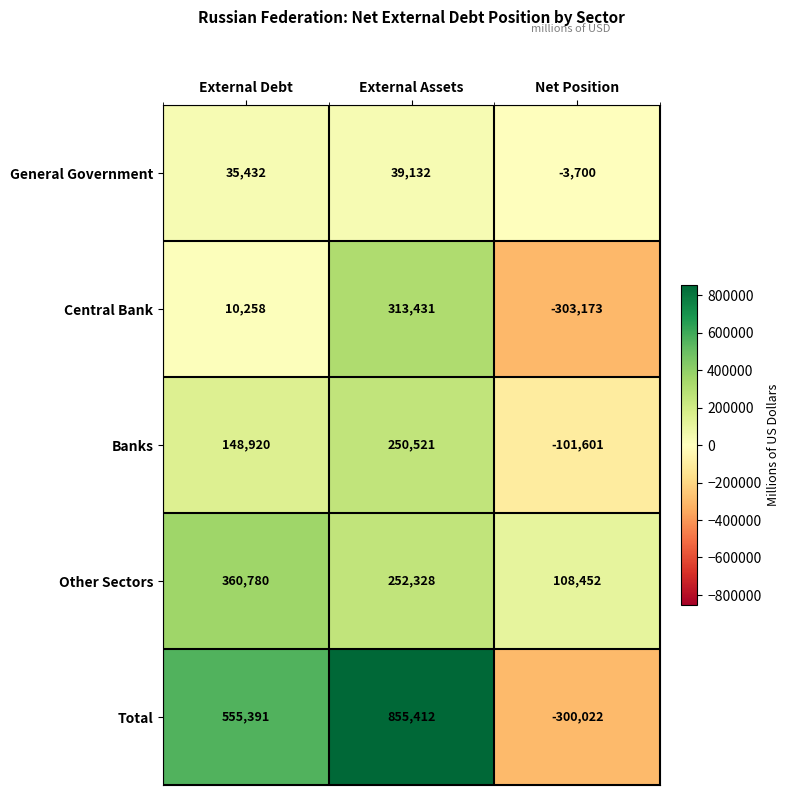

The Central Bank series shows 214123 at External Assets. True or false?

False